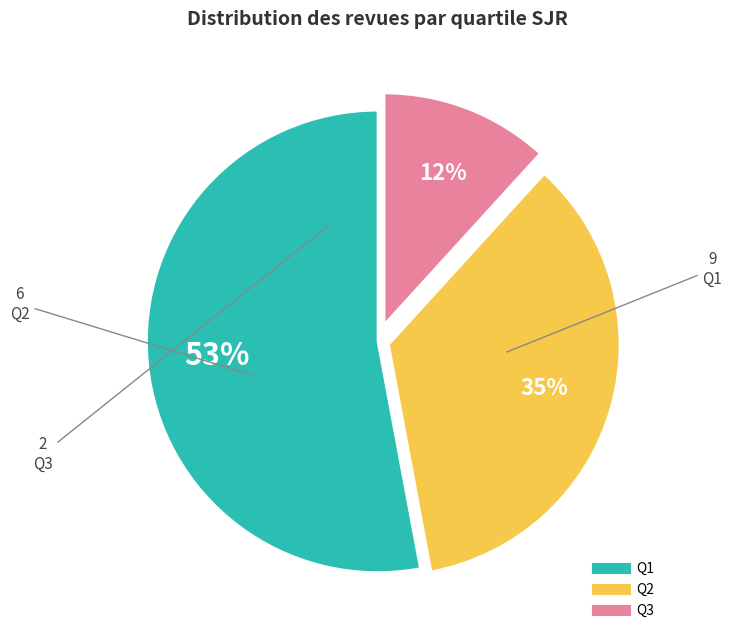

Do Q2 and Q3 together represent more than half of the pie?

No